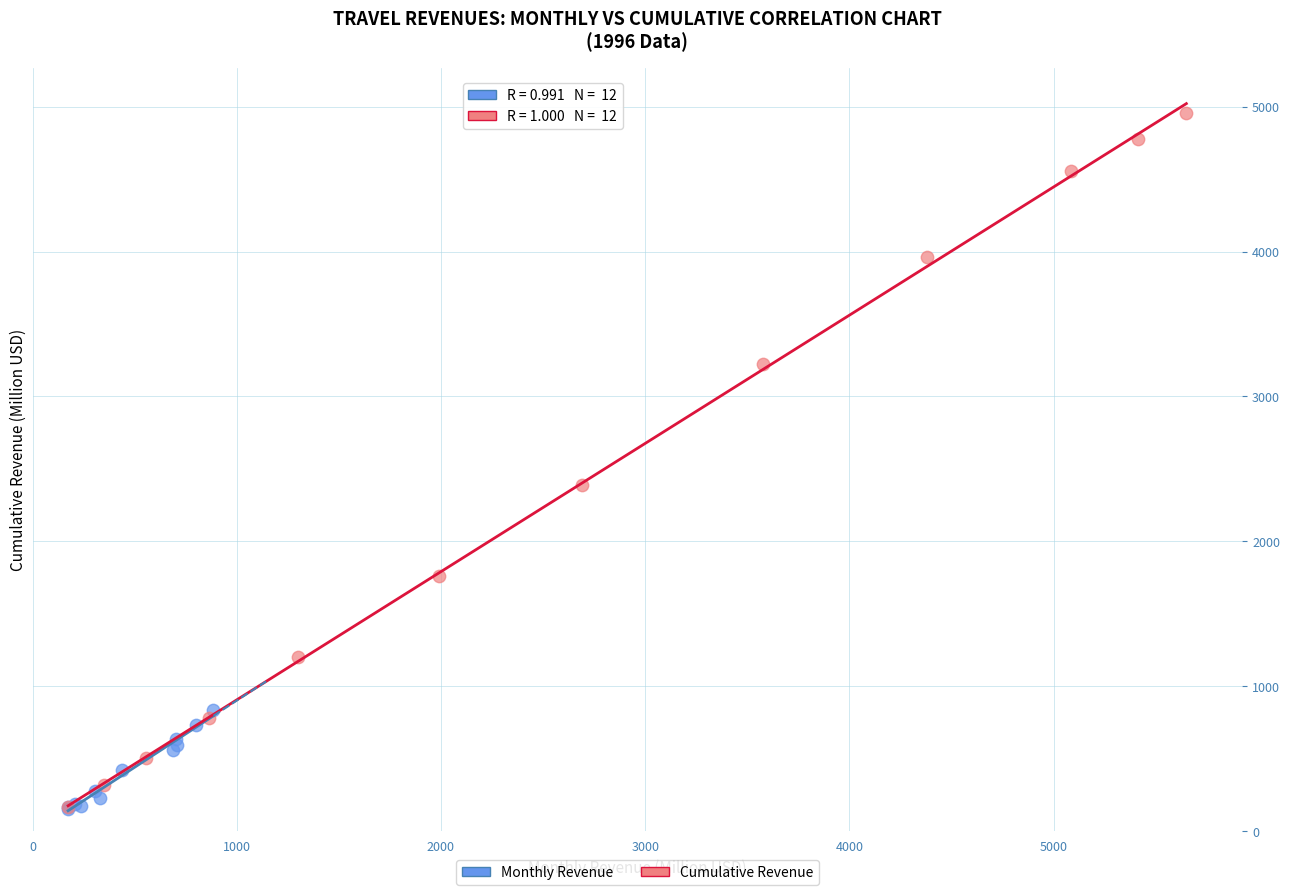

What are all the series names shown in the legend?

Monthly Revenue, Cumulative Revenue